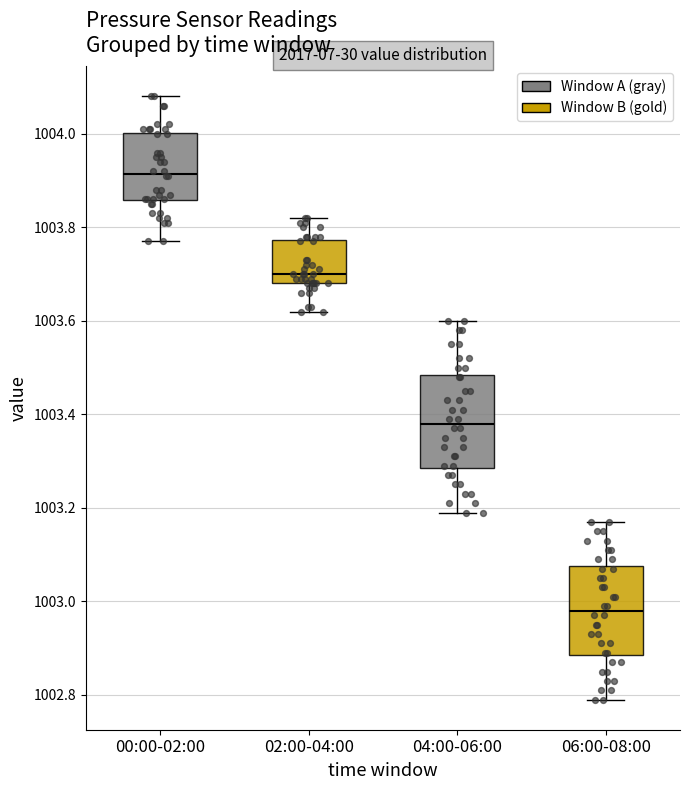

Which box has the highest median line?

00:00-02:00